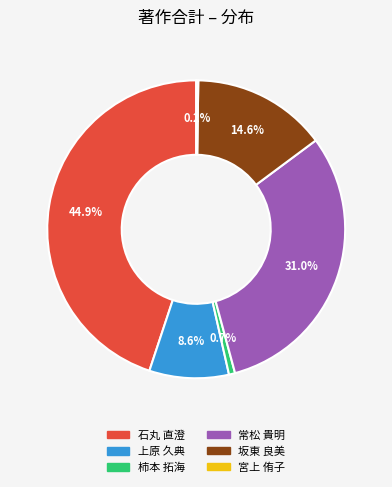

Which has a higher value, 上原 久典 or 柿本 拓海?

上原 久典